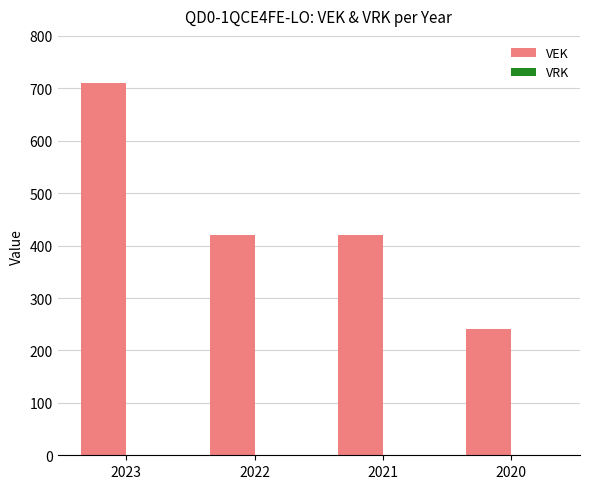

What is the ratio of the value at 2022 to the value at 2023?

0.6